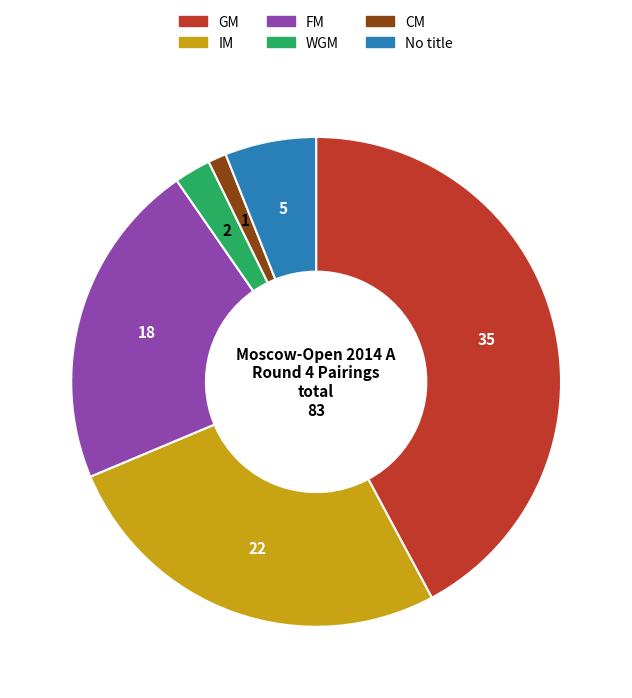

Is it true that No title is 6% of the pie?

True